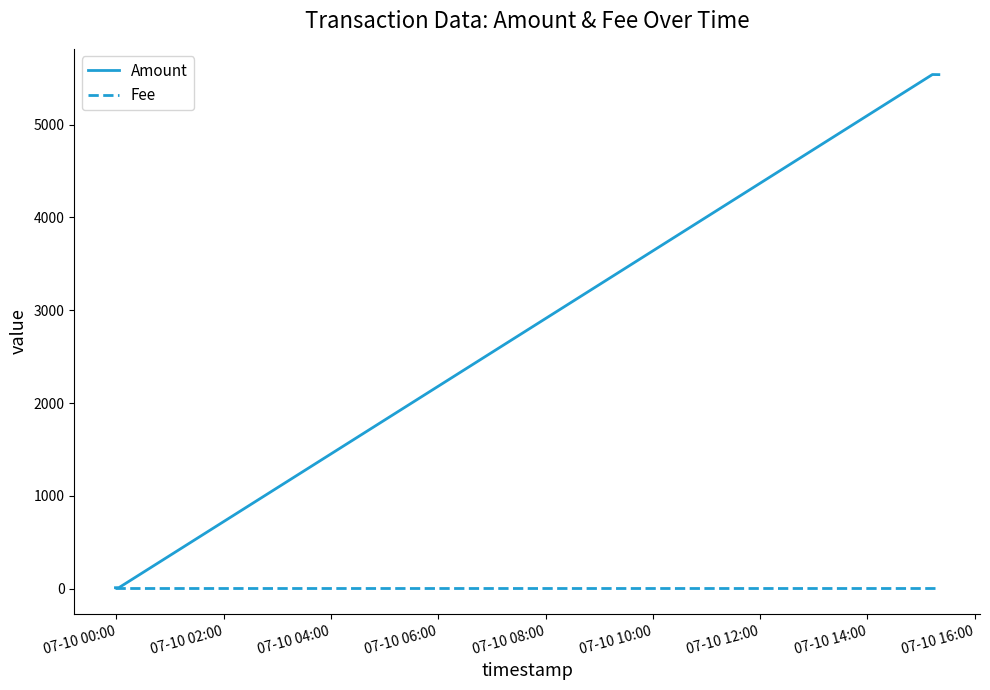

Which series has the largest range (max minus min)?

Amount